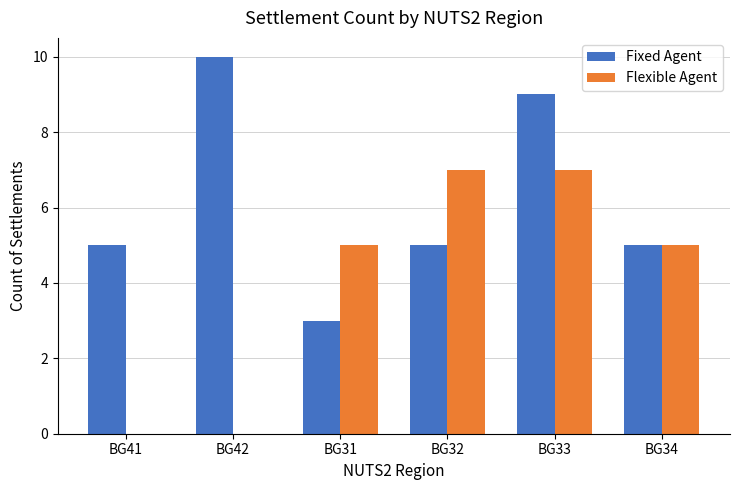

Is the value of Fixed Agent at BG32 greater than the value of Flexible Agent at BG42?

Yes